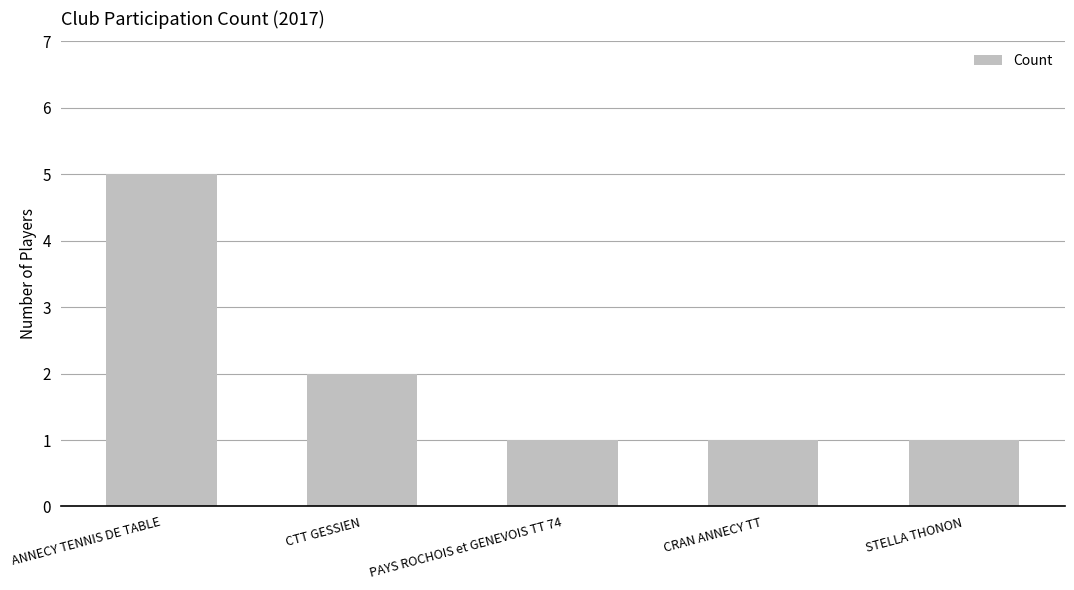

What is the sum of the values at STELLA THONON and CTT GESSIEN?

3